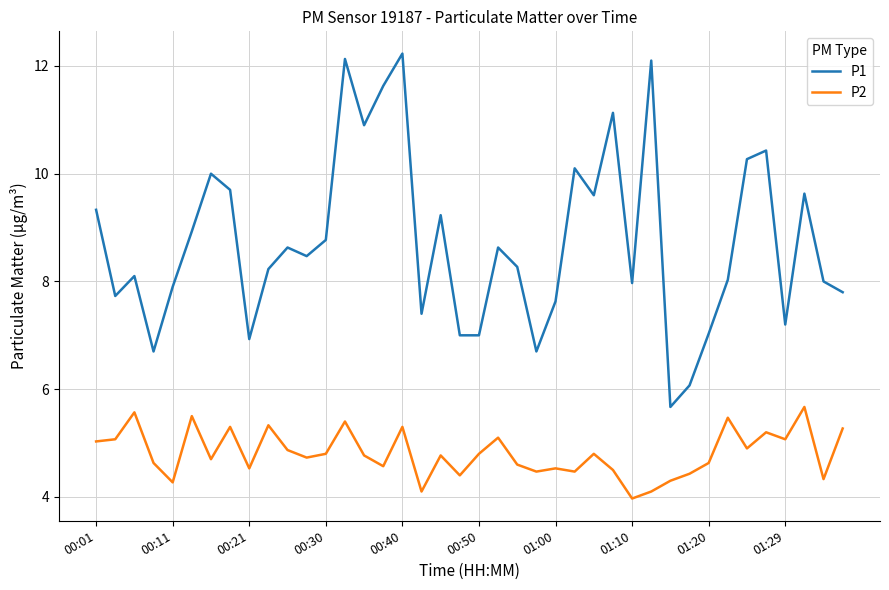

What is the difference between the maximum and minimum values in the P2 series?

1.7